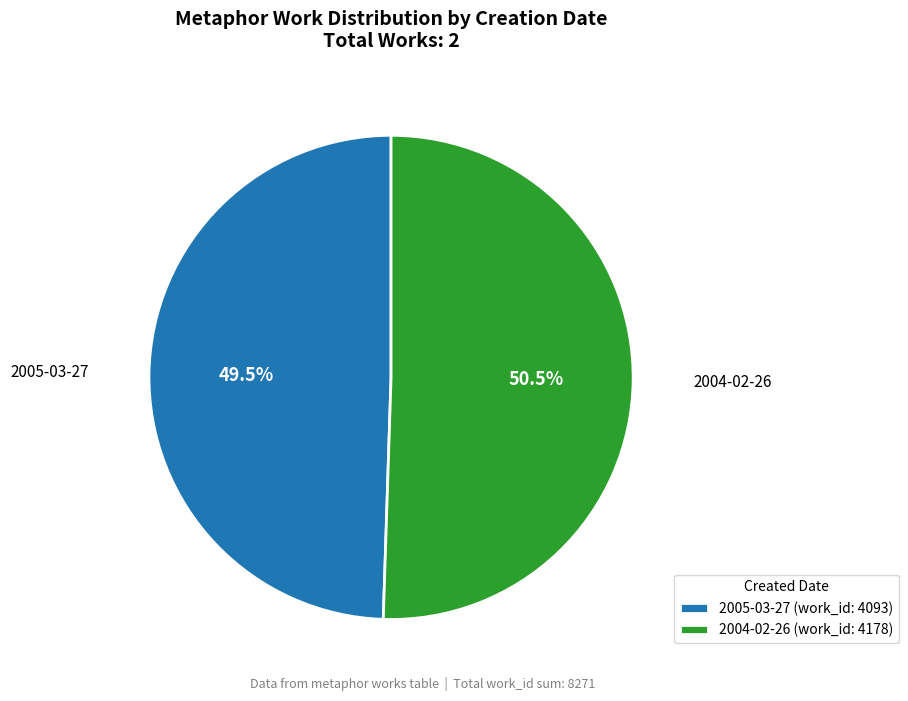

To the nearest percent, what is the combined percentage of 2004-02-26 and 2005-03-27?

100%